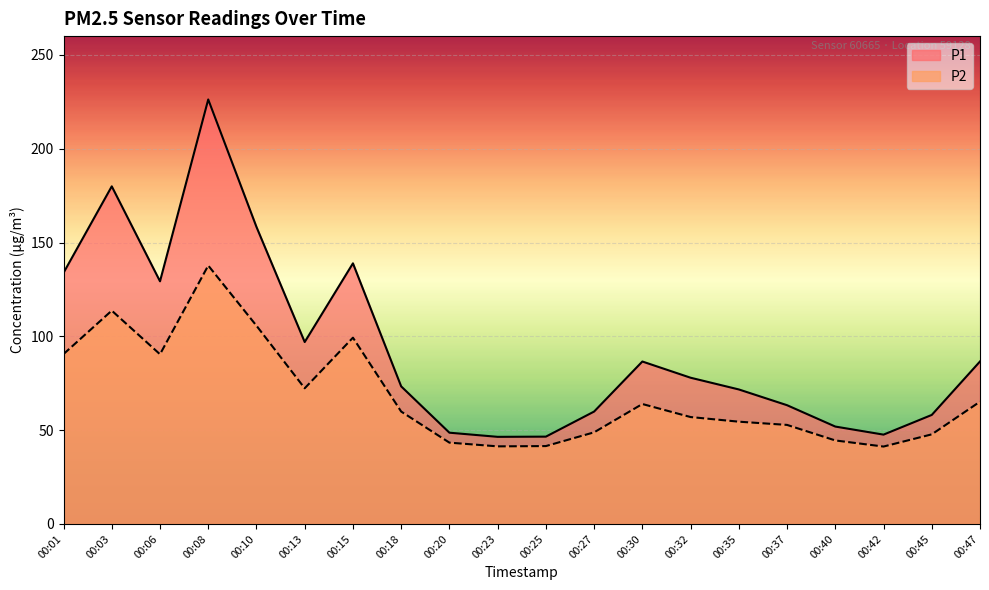

True or false: P1 has a value of 86.6 at 00:47.

True